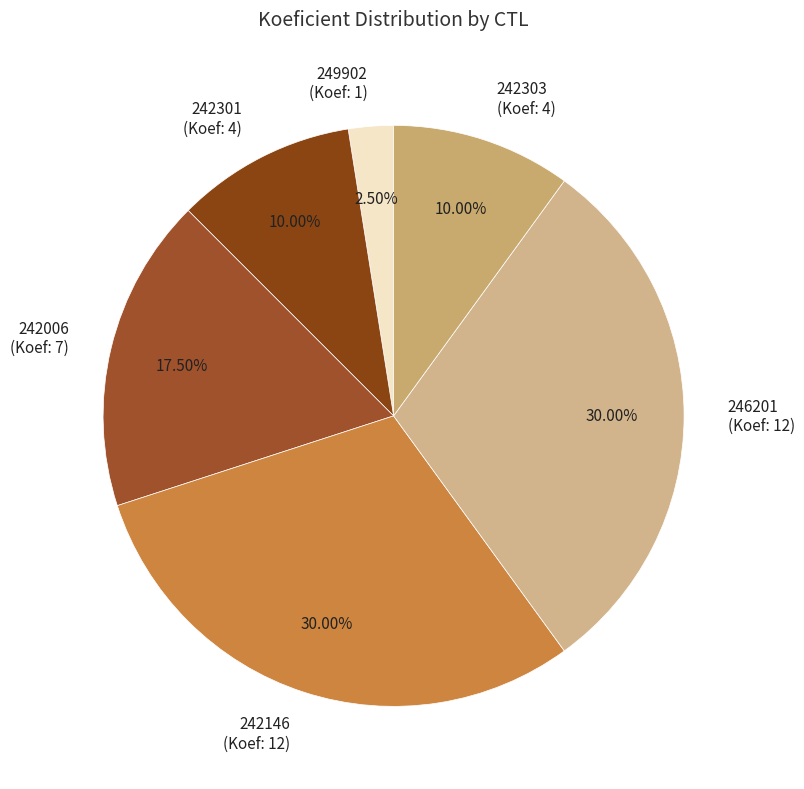

Which has a higher value, 246201 (Koef: 12) or 242301 (Koef: 4)?

246201 (Koef: 12)